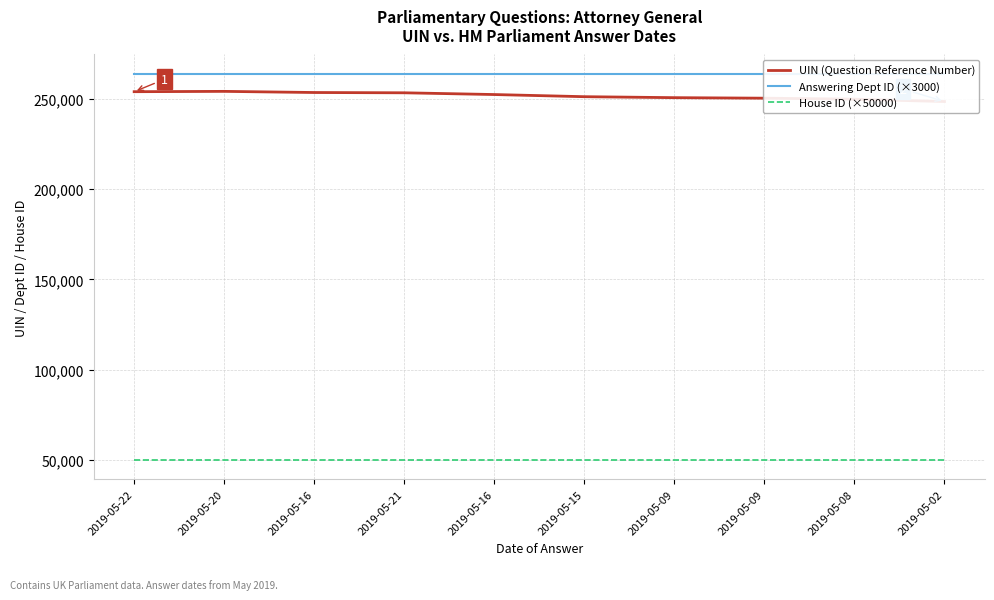

At which label does House ID (×50000) reach its minimum?

2019-05-22